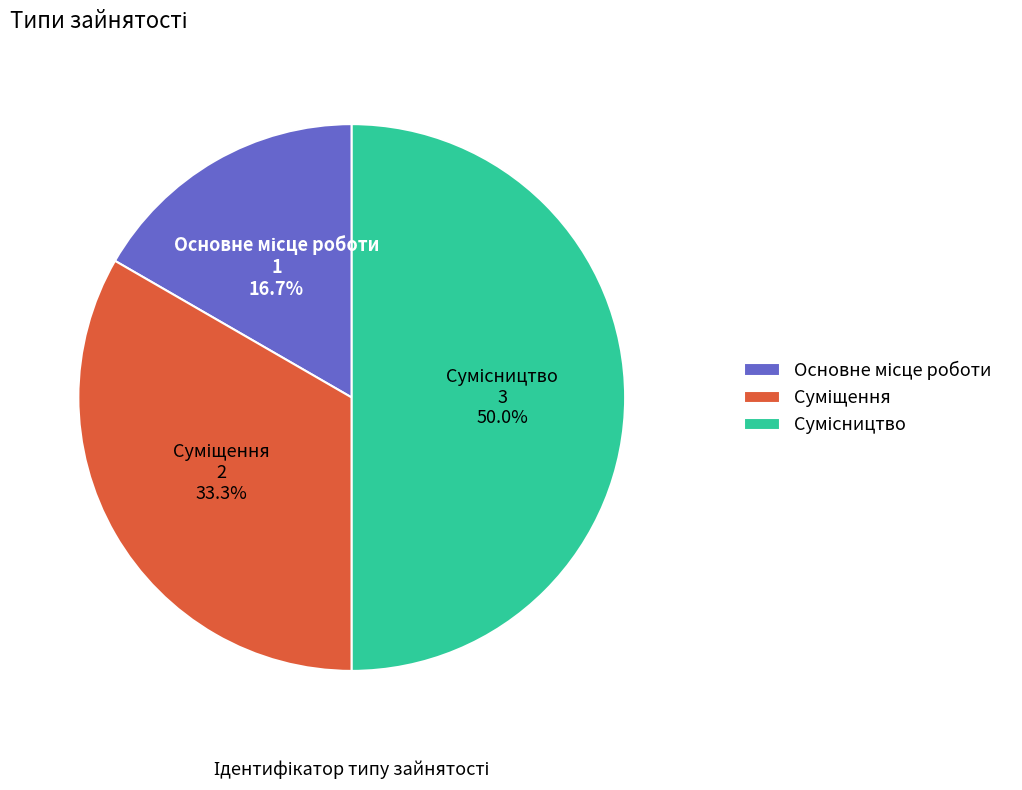

Count the number of slices in the pie.

3